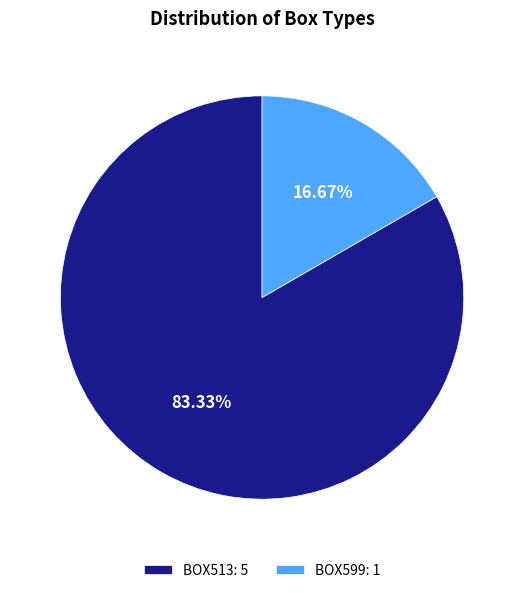

How many segments does this pie chart have?

2